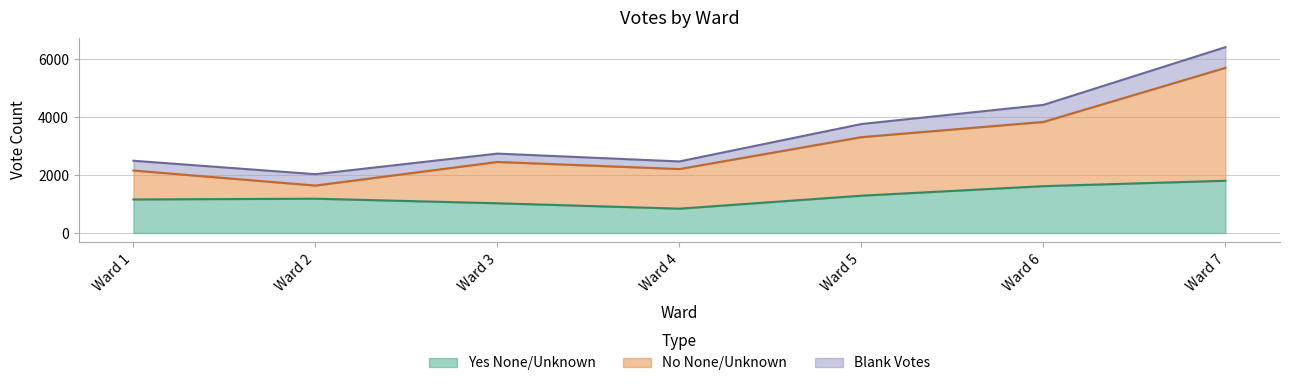

True or false: No None/Unknown and Yes None/Unknown intersect in this chart.

False